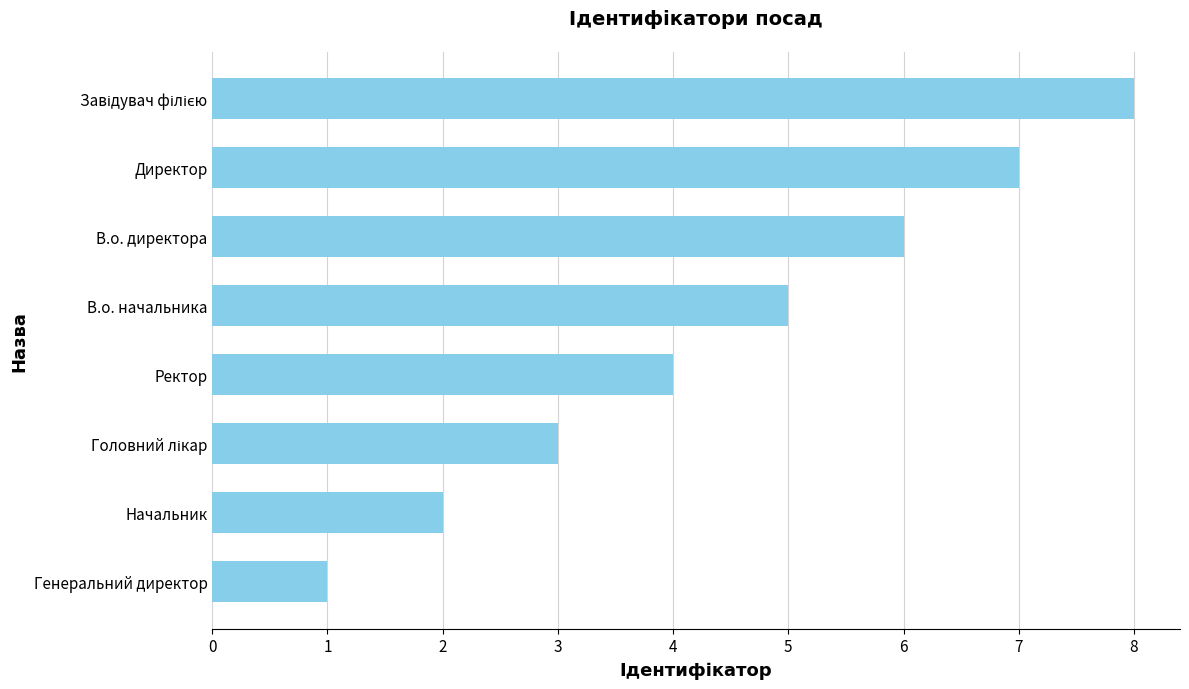

The chart shows a value of 1 at Генеральний директор. True or false?

True